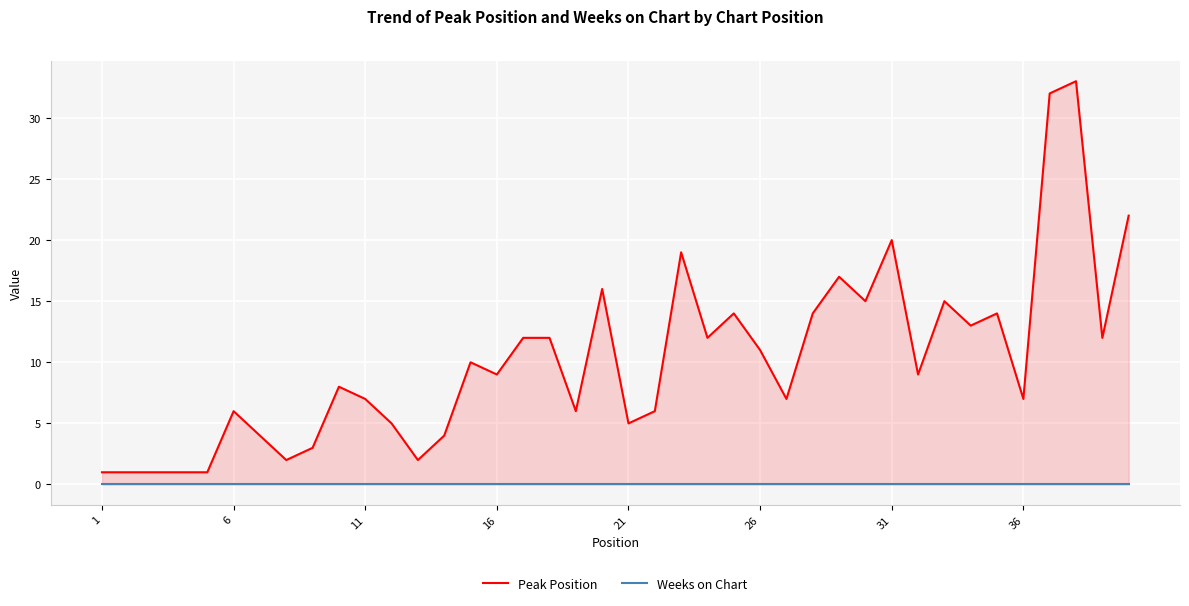

Which series has the largest range (max minus min)?

Peak Position